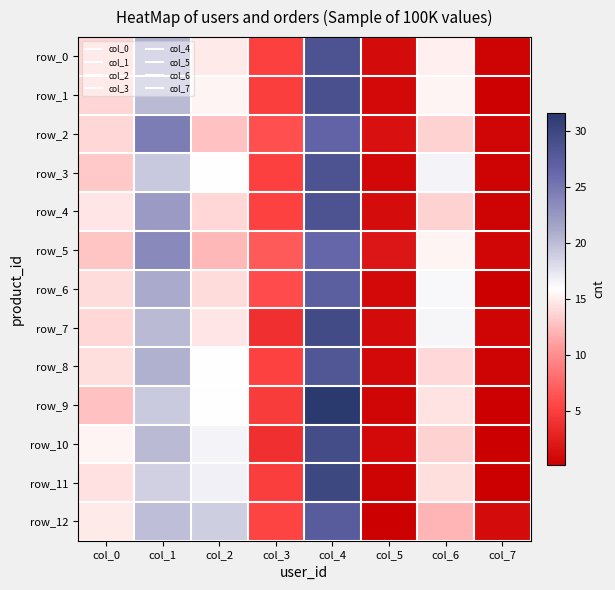

At col_5, list the series in order from smallest to largest.

row_12, row_11, row_9, row_3, row_1, row_6, row_8, row_10, row_0, row_7, row_4, row_2, row_5